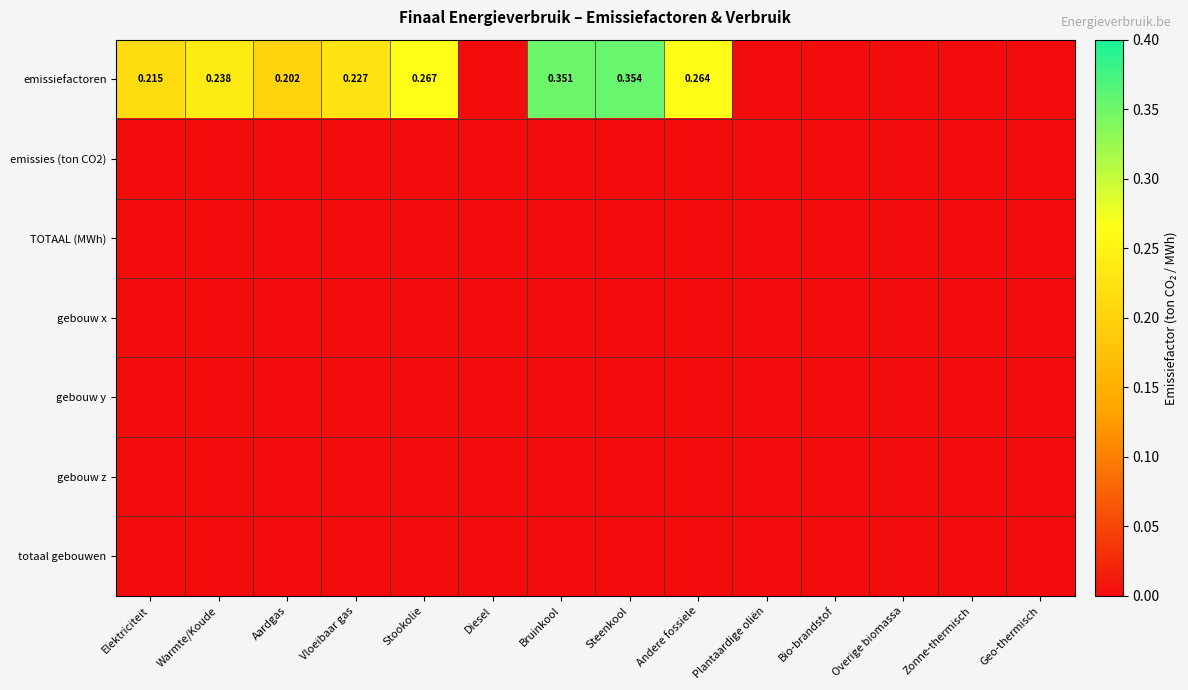

At which label is totaal gebouwen closest to 0?

Elektriciteit